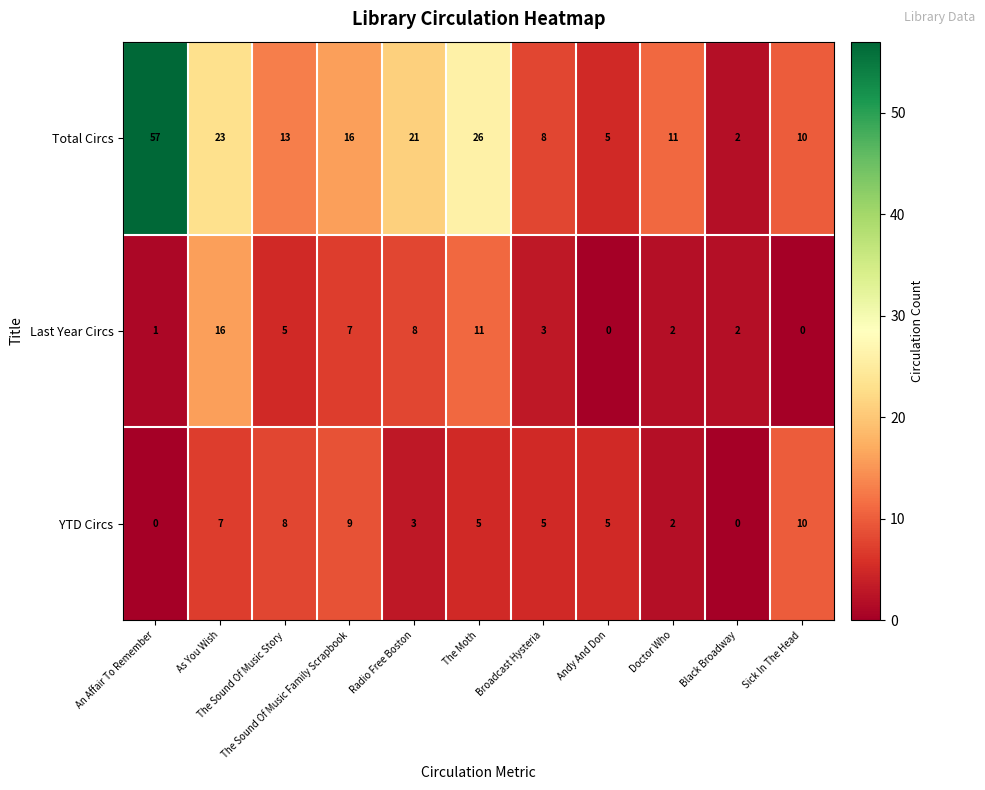

What is the sum of all Total Circs values?

192